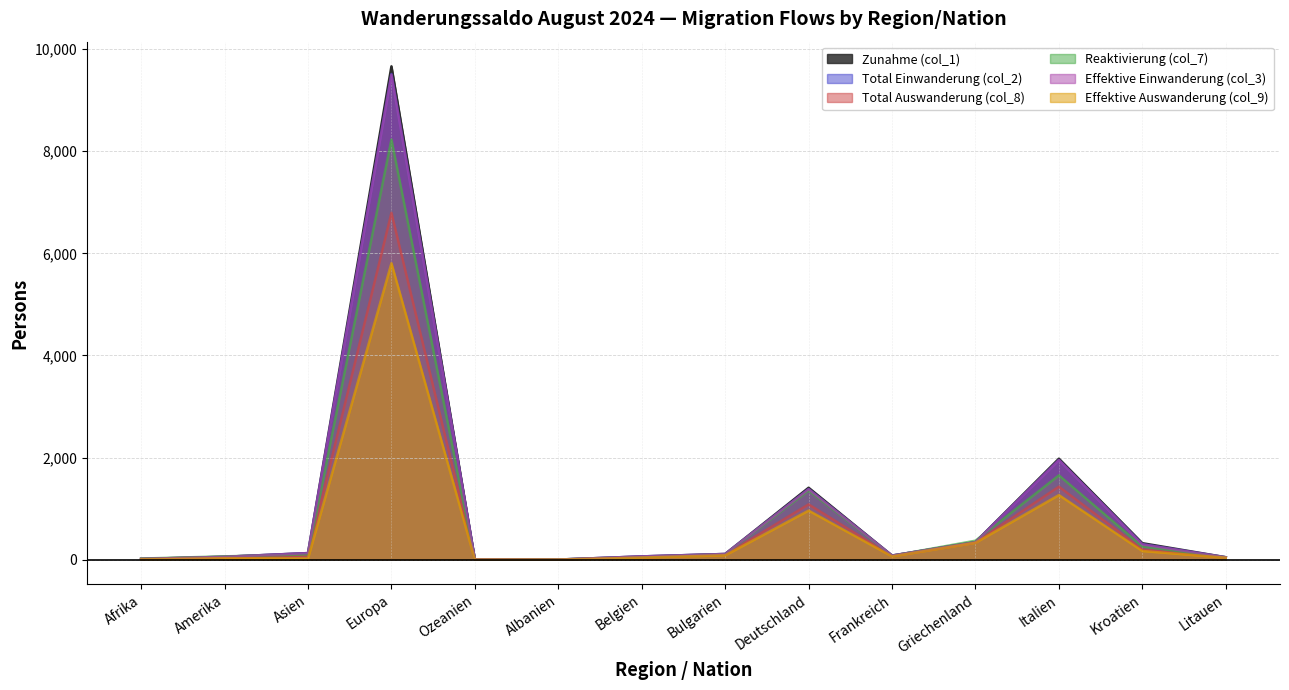

True or false: Effektive Einwanderung (col_3) has a value of 41 at Frankreich.

False